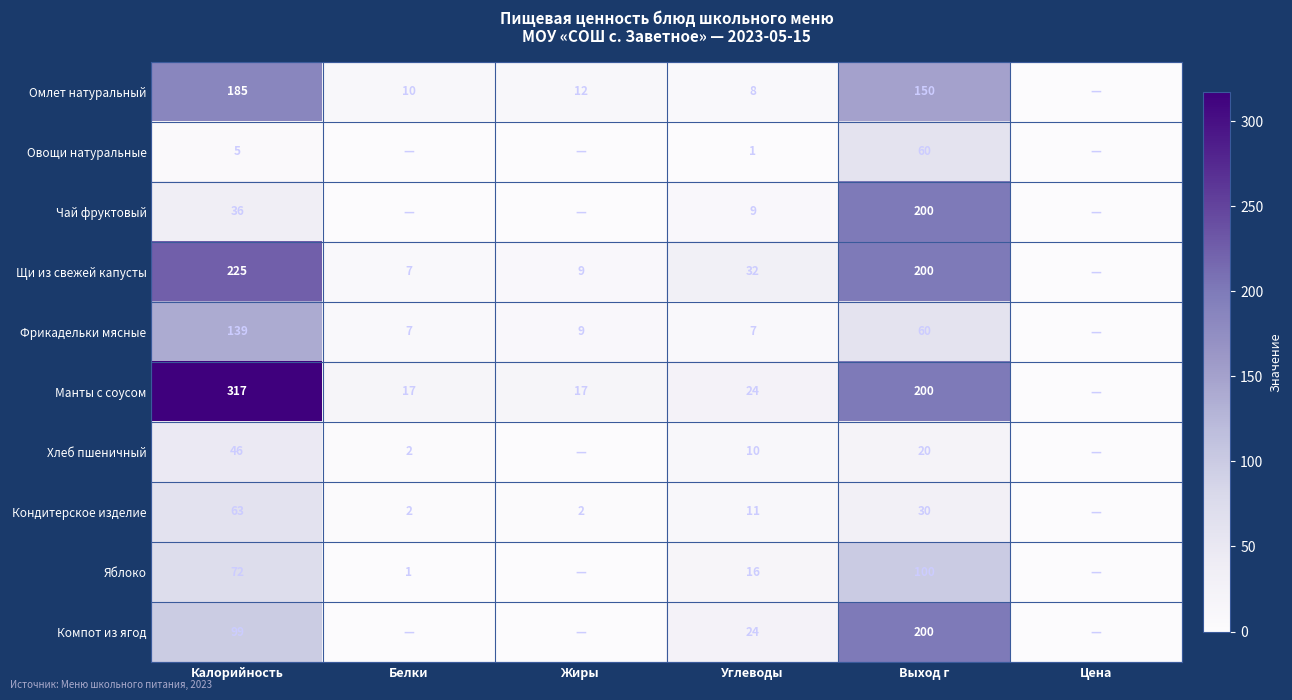

Is it true that Яблоко equals 100 at Выход г?

True